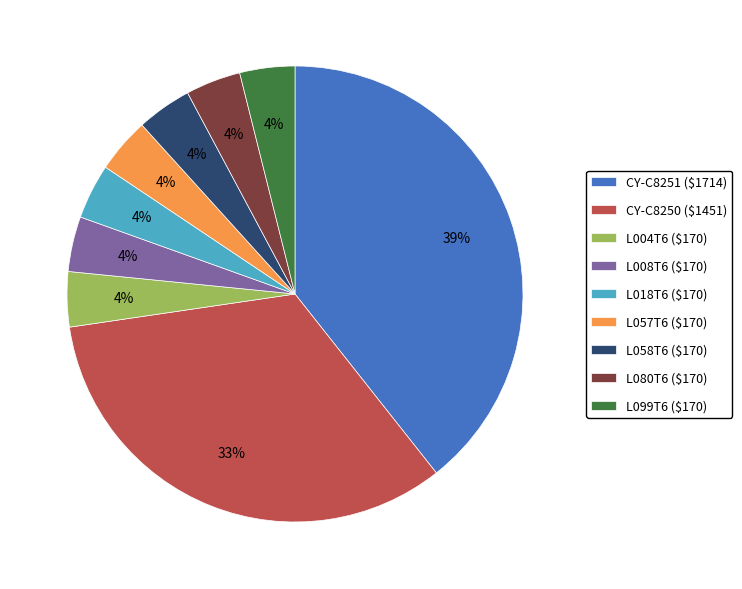

Is L057T6 the majority of the pie?

No